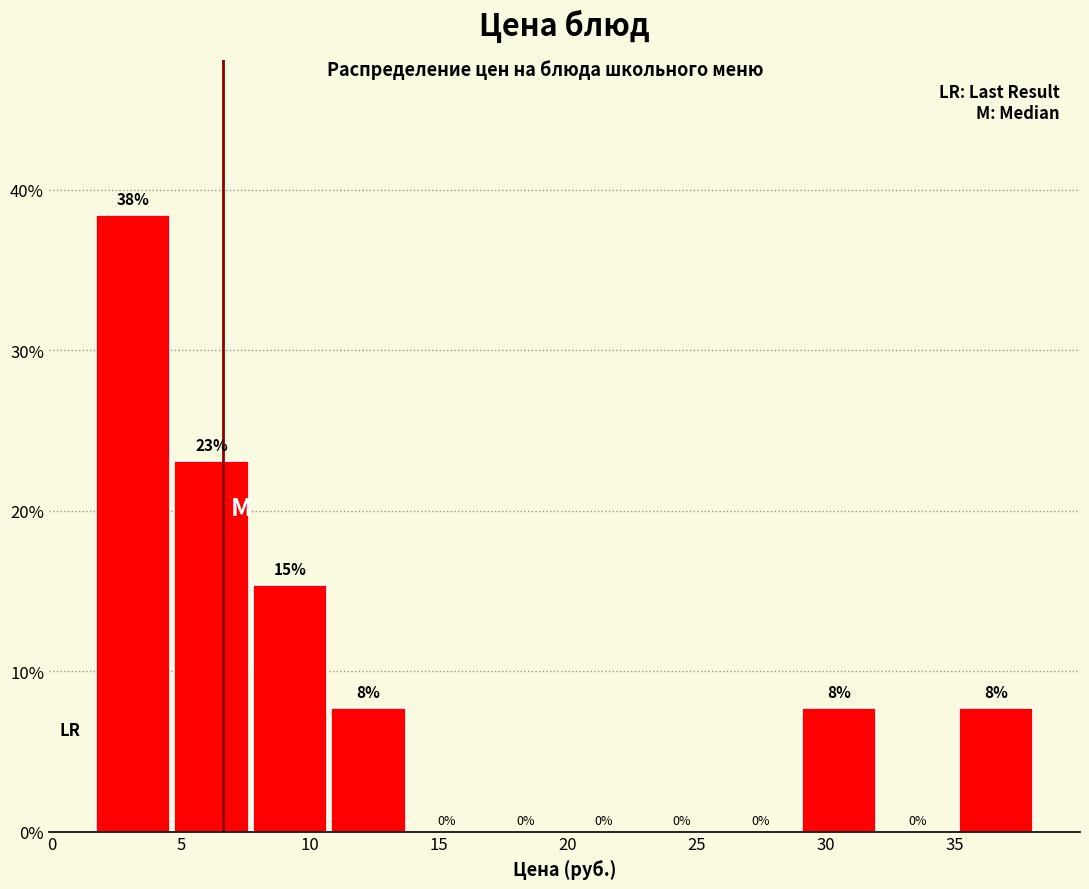

Over which range of the x-axis is the bar tallest?

1.5 to 4.5